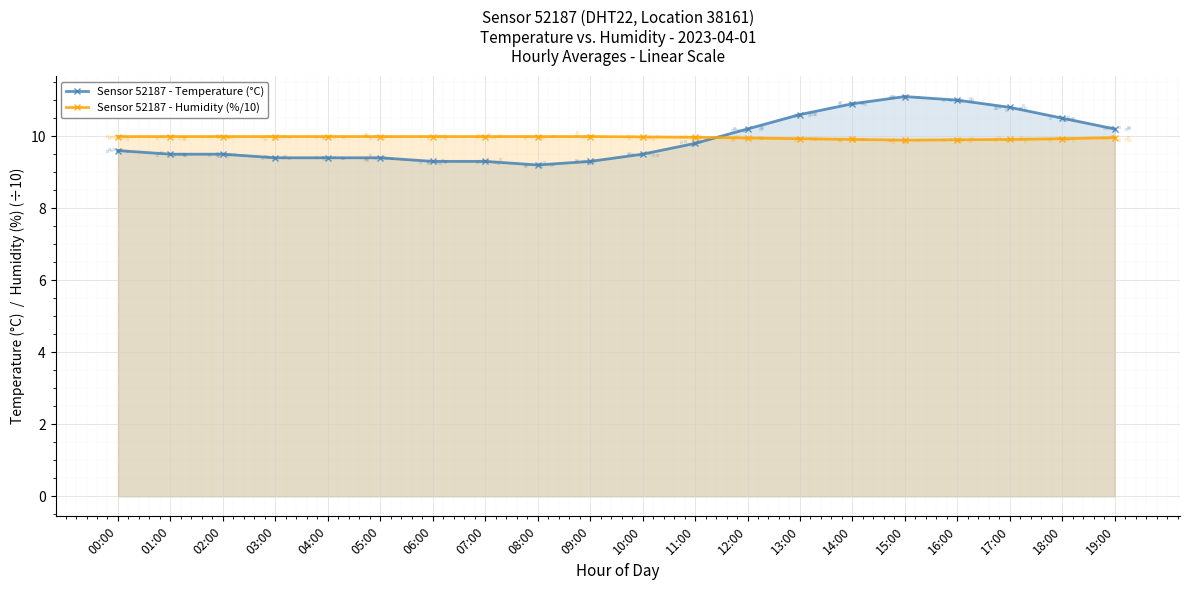

Which series ends up on top after the final intersection of Sensor 52187 - Humidity (%/10) and Sensor 52187 - Temperature (°C)?

Sensor 52187 - Temperature (°C)